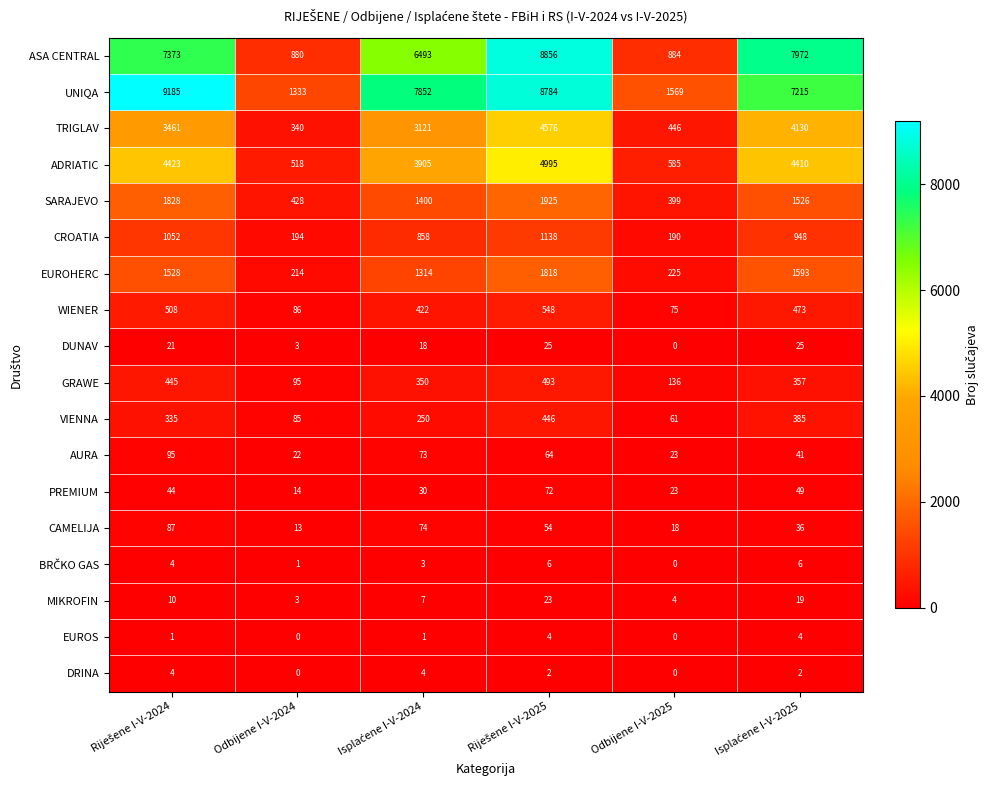

What is the total value across all series at Odbijene I-V-2024?

4229